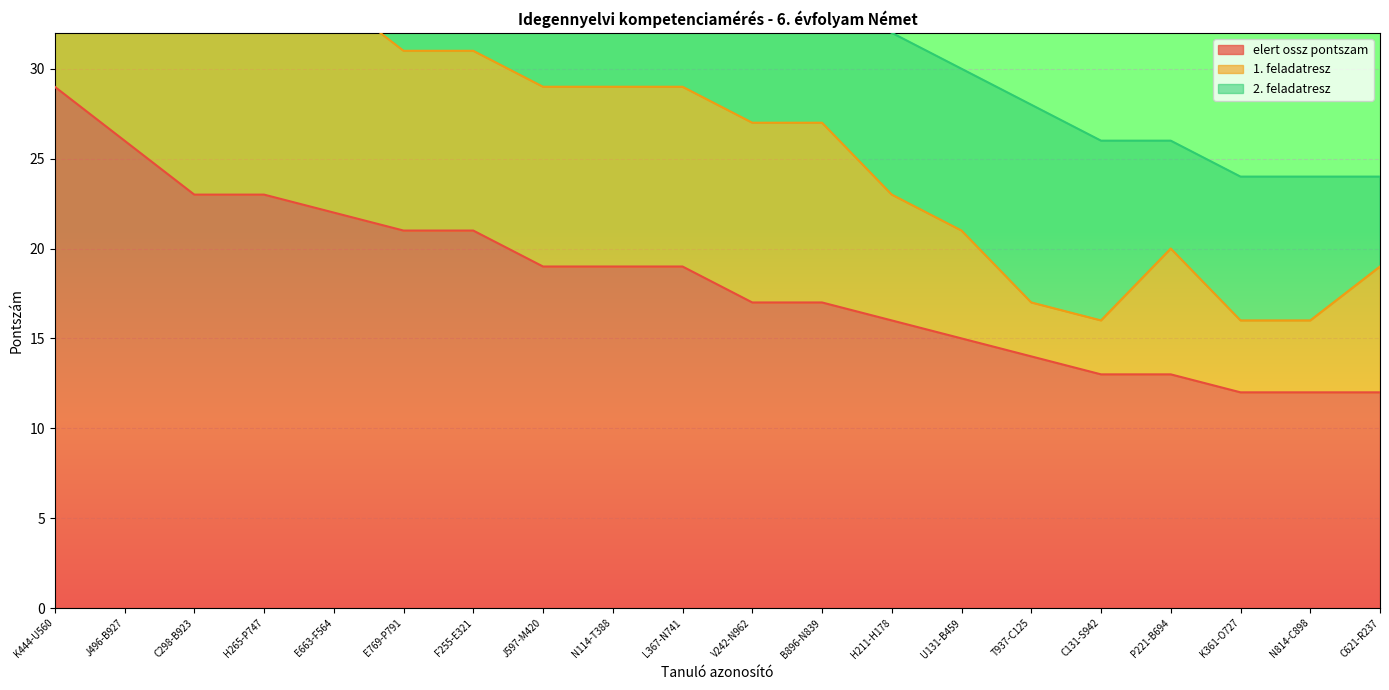

True or false: 2. feladatresz and elert ossz pontszam cross at least once.

False